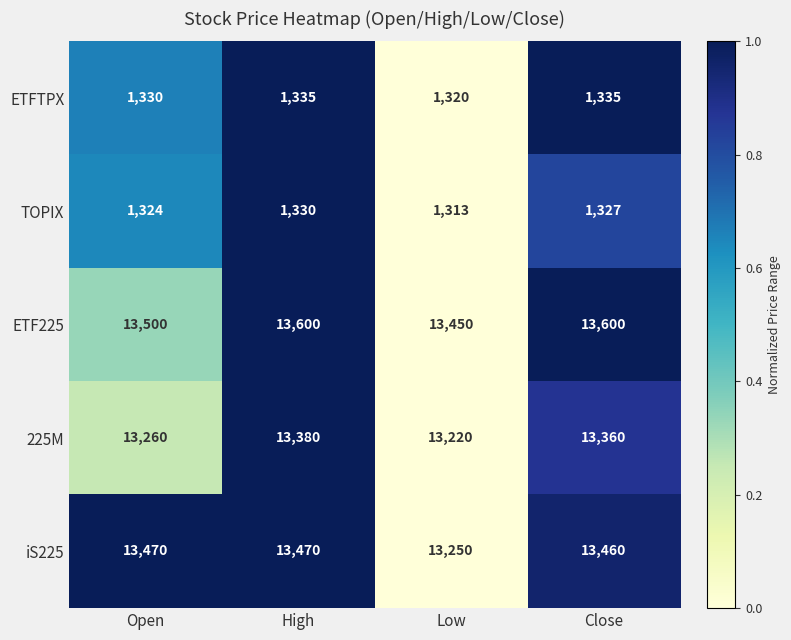

What is the difference between the second highest and minimum values in the TOPIX series?

14